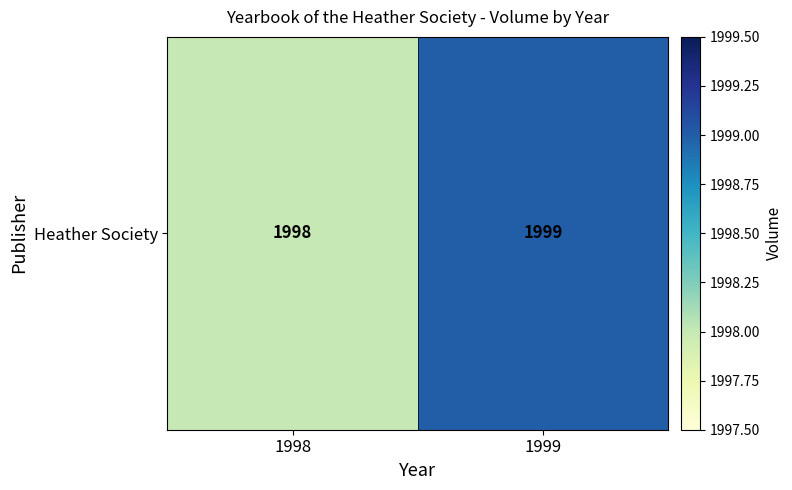

Reading left to right, list all the values displayed in this chart.

1998	1999